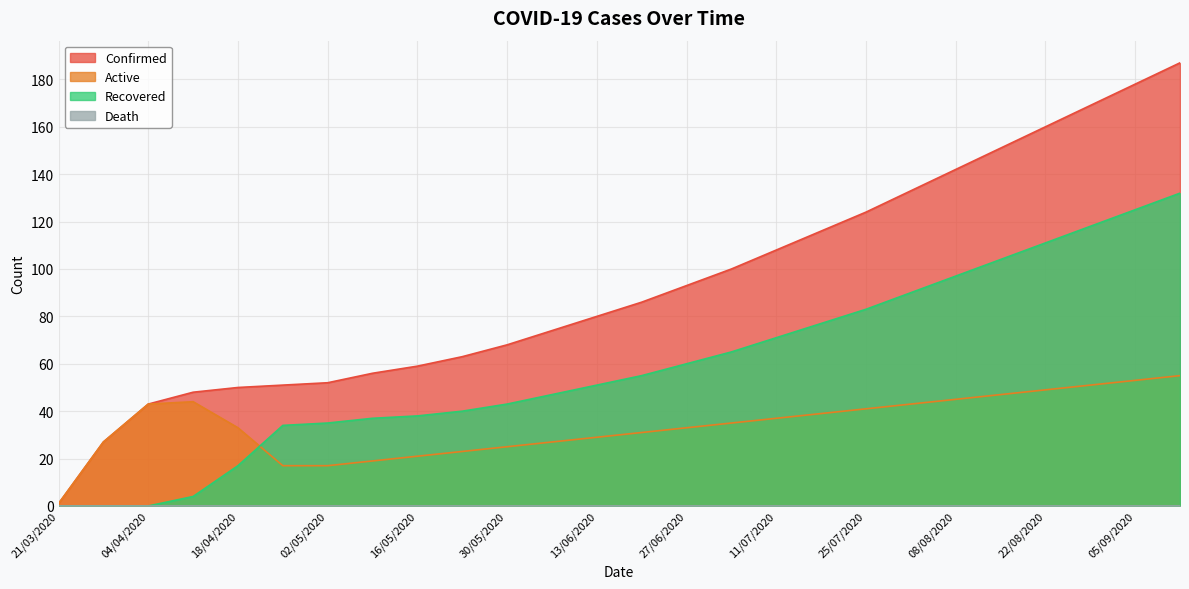

True or false: Recovered and Confirmed cross at least once.

False